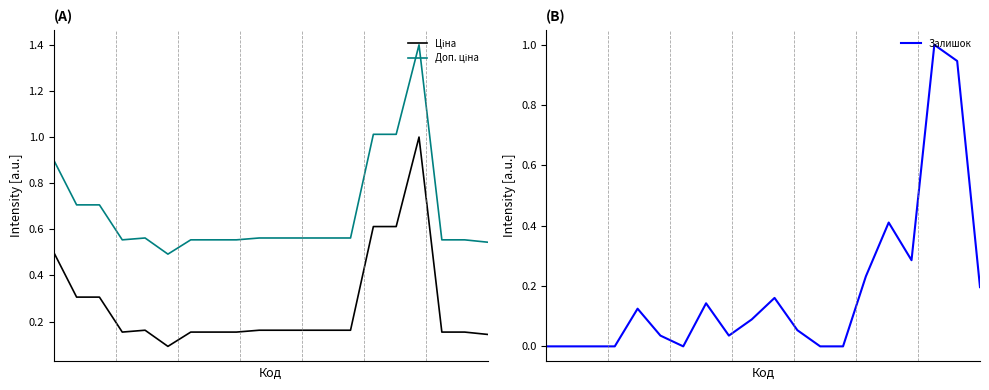

Reading left to right, extract all data points from this chart.

Ціна: 0.5	0.3	0.3	0.2	0.2	0.1	0.2	0.2	0.2	0.2	0.2	0.2	0.2	0.2	0.6	0.6	1.0	0.2	0.2	0.1
Доп. ціна: 0.9	0.7	0.7	0.6	0.6	0.5	0.6	0.6	0.6	0.6	0.6	0.6	0.6	0.6	1.0	1.0	1.4	0.6	0.6	0.5
Залишок: 0.0	0.0	0.0	0.0	0.1	0.0	0.0	0.1	0.0	0.1	0.2	0.1	0.0	0.0	0.2	0.4	0.3	1.0	0.9	0.2